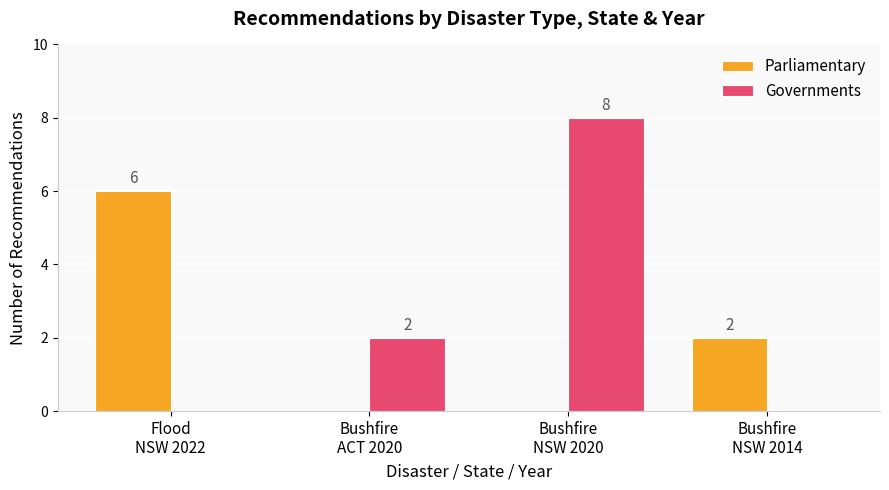

The Governments series shows 4 at Bushfire
NSW 2020. True or false?

False